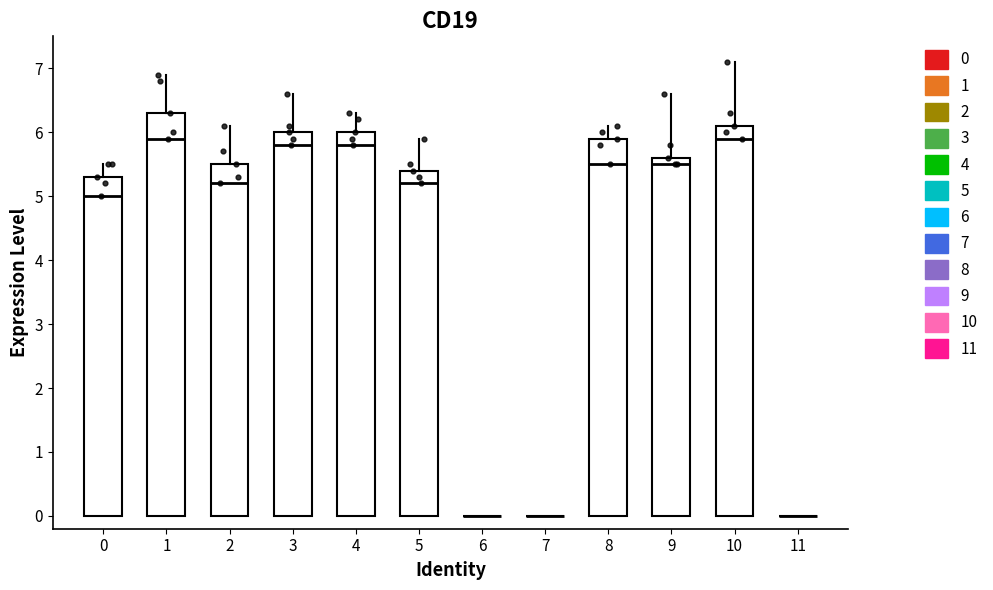

Which box is the tallest, from its lower edge to its upper edge?

1